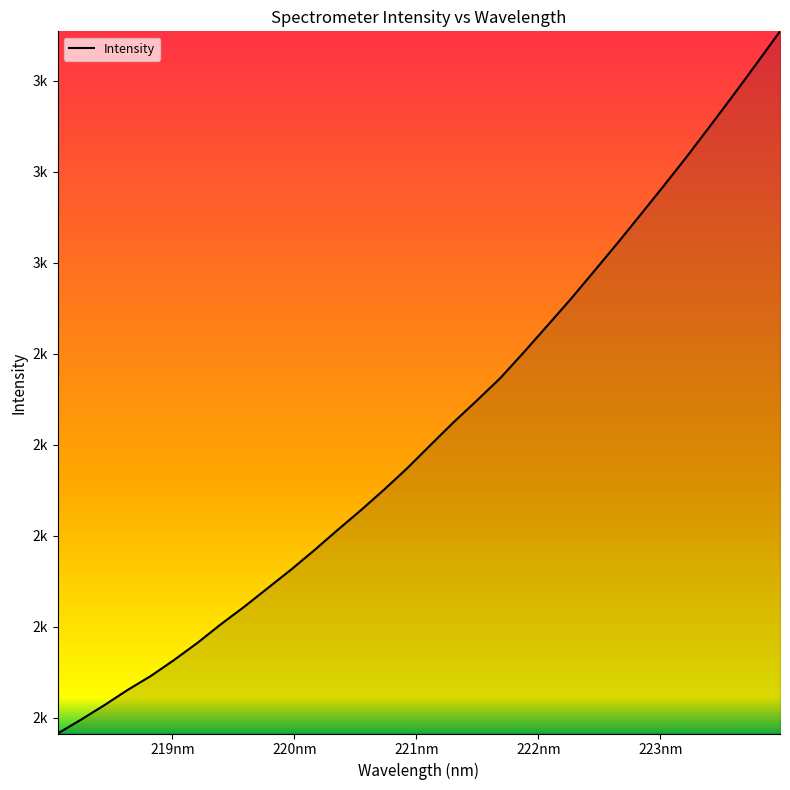

How many data points are above 2199?

16